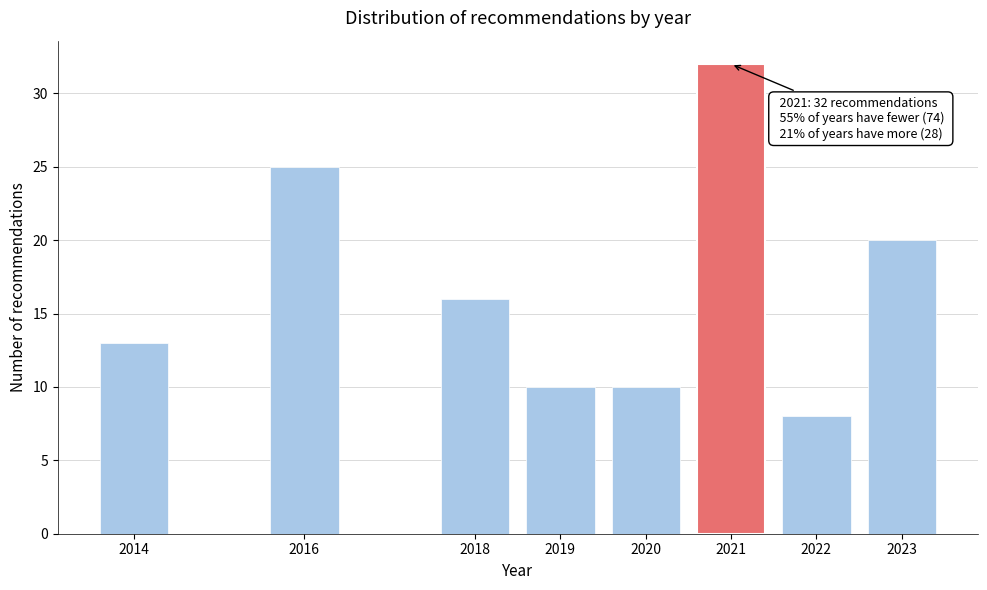

Which range on the x-axis has the tallest bar?

2020.5 to 2021.5